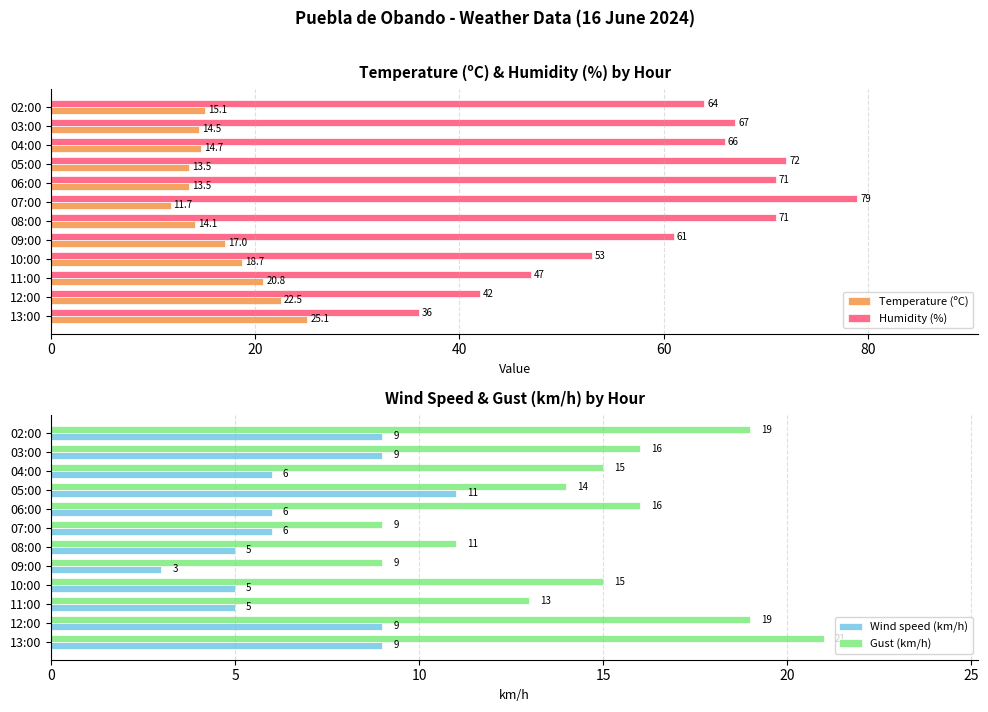

What is the approximate value of Temperature (ºC) at 04:00?

14.7